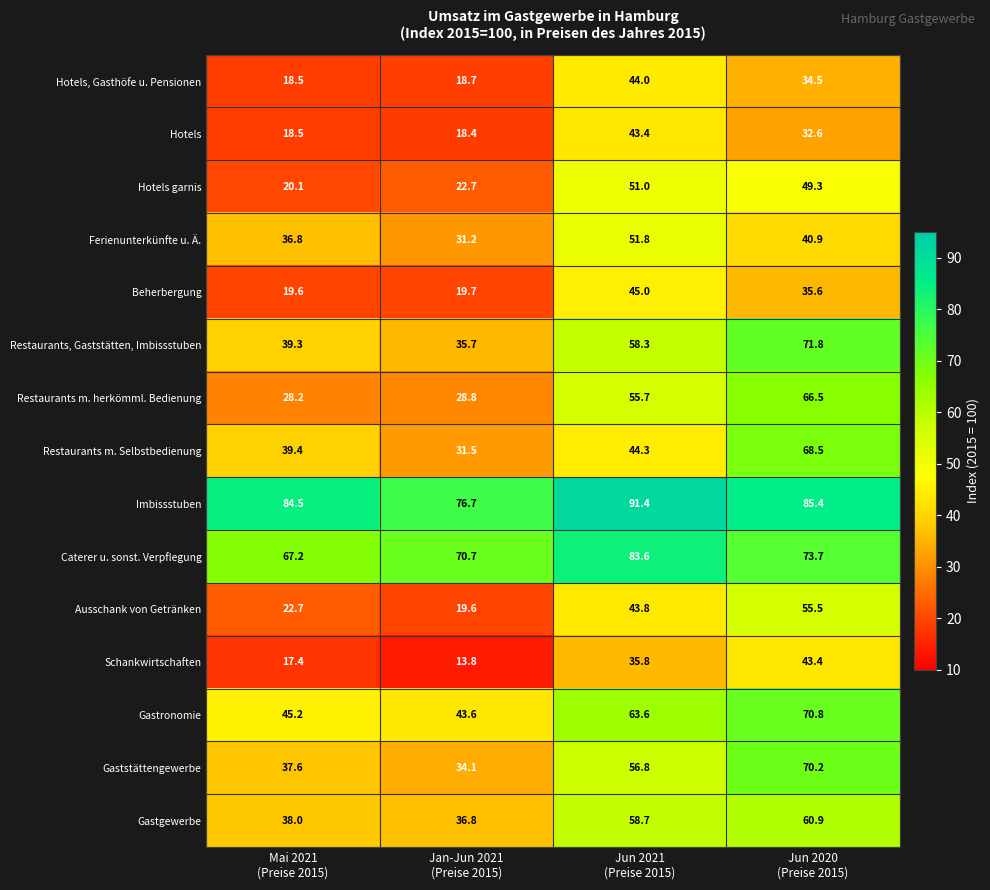

What is the difference between the maximum and minimum values in the Hotels series?

25.0